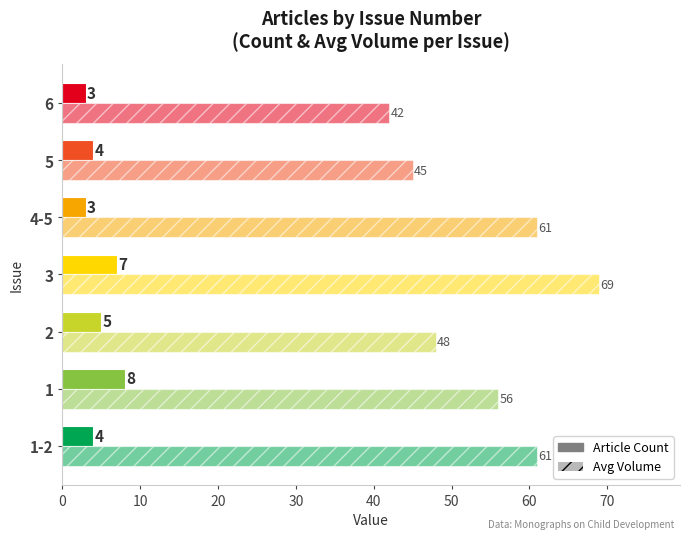

How many series are shown in this chart?

2